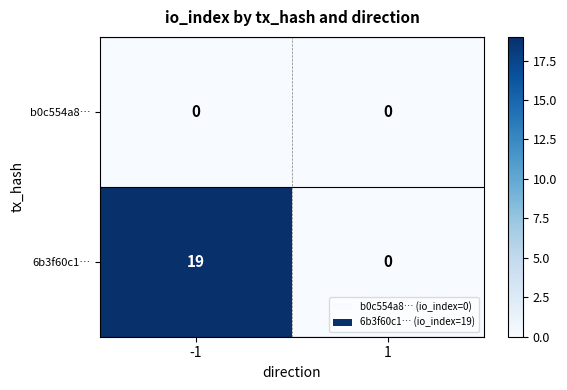

Which label corresponds to the largest value in the chart?

-1